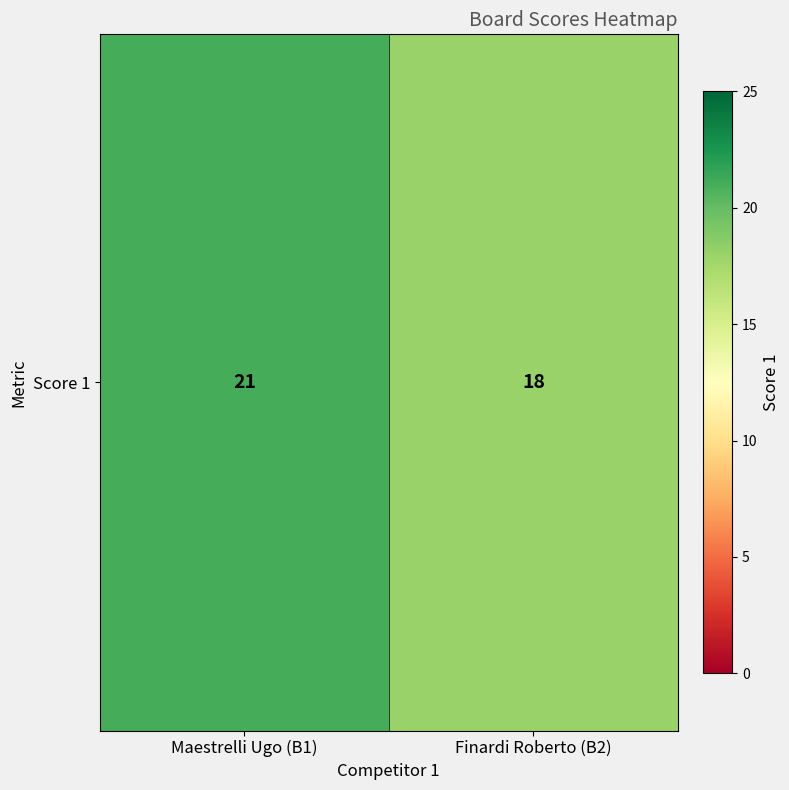

What is the approximate value at Maestrelli Ugo (B1)?

21